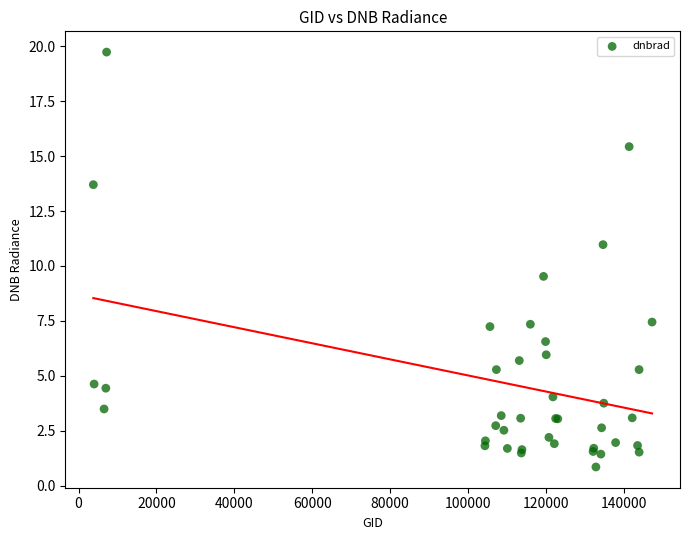

What Y value in the scatter plot is closest to 10?

9.5